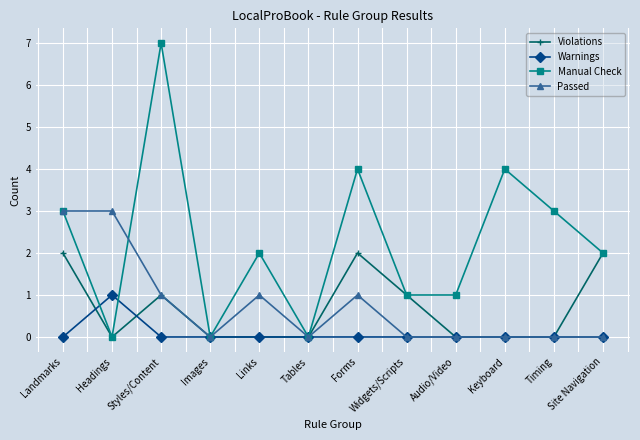

True or false: Manual Check has more than 1 interior local peaks.

True